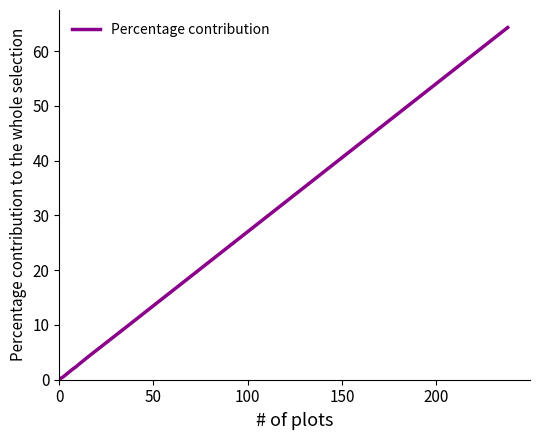

What is the greatest value displayed?

64.3